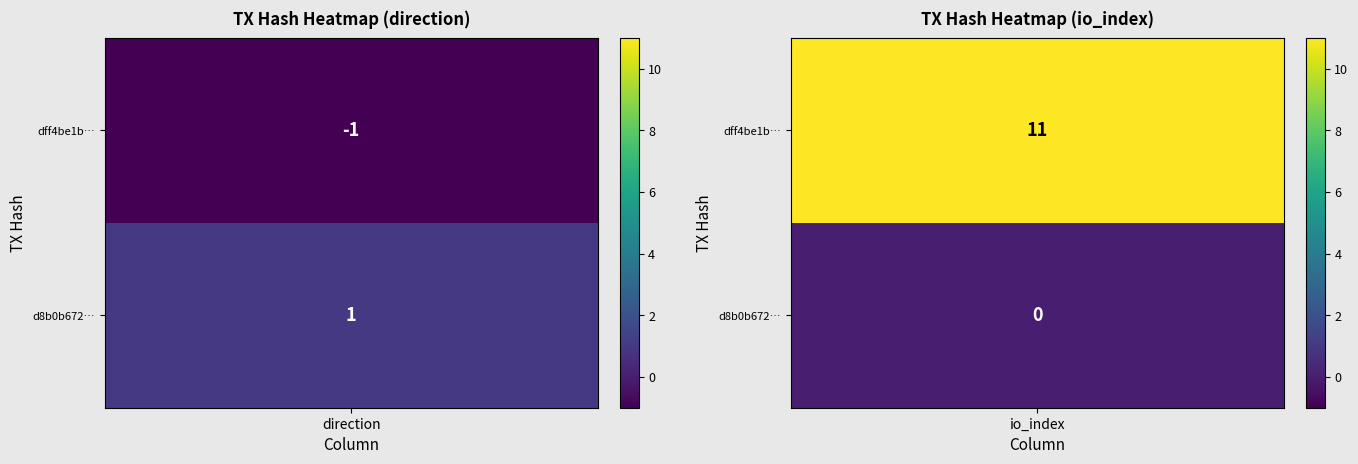

Count the dff4be1b616cf48393767ab19b5c4464d35d4af values in the range -1 to 11.

2